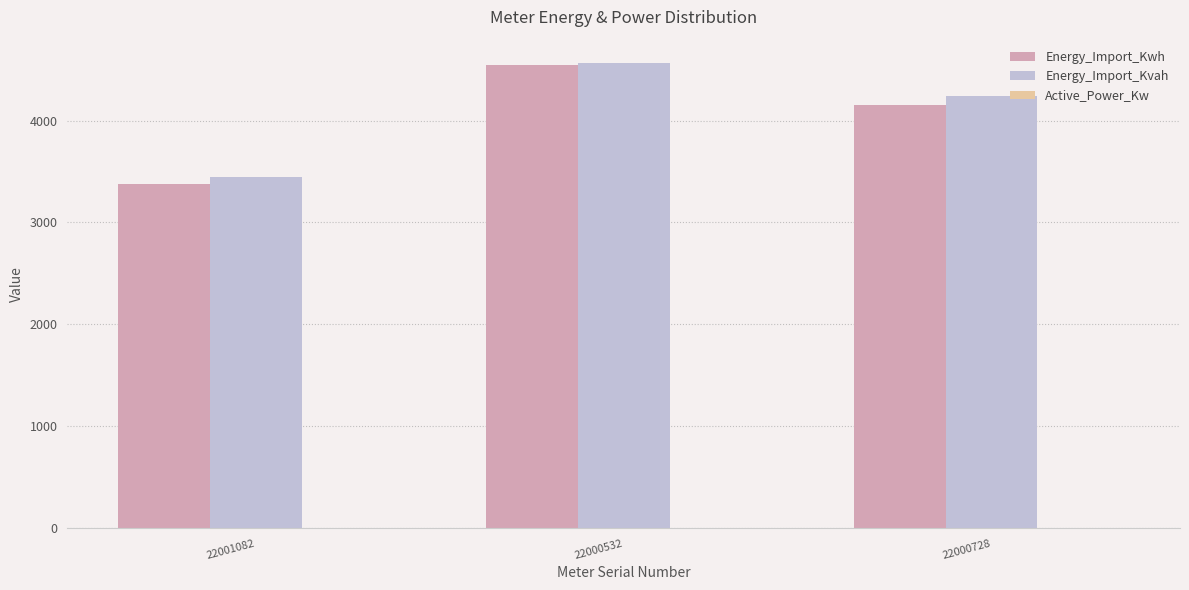

True or false: Energy_Import_Kwh has a value of 4543.0 at 22000532.

True